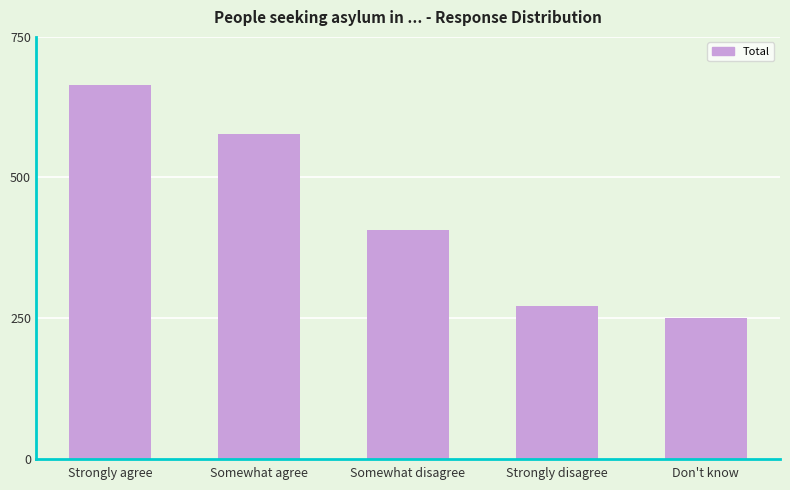

At which category does the chart reach its peak across all series?

Strongly agree